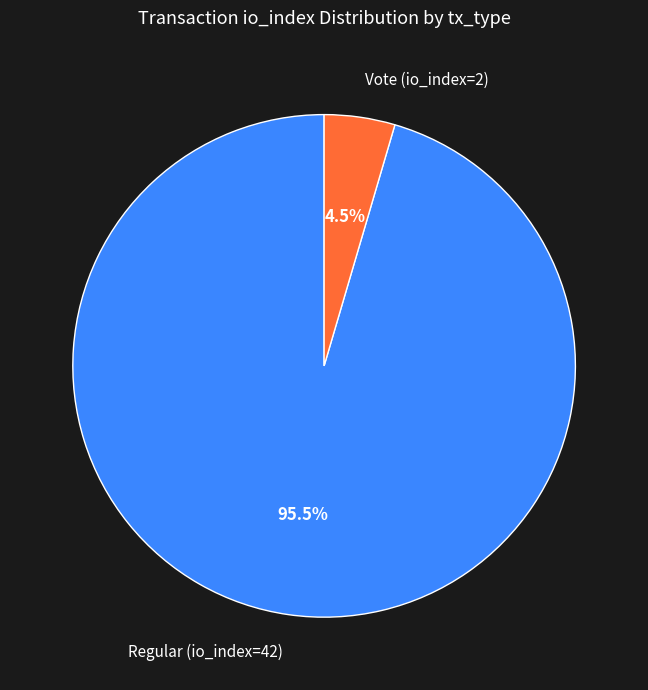

What is the total percentage of Vote (io_index=2) and Regular (io_index=42)?

100.0%